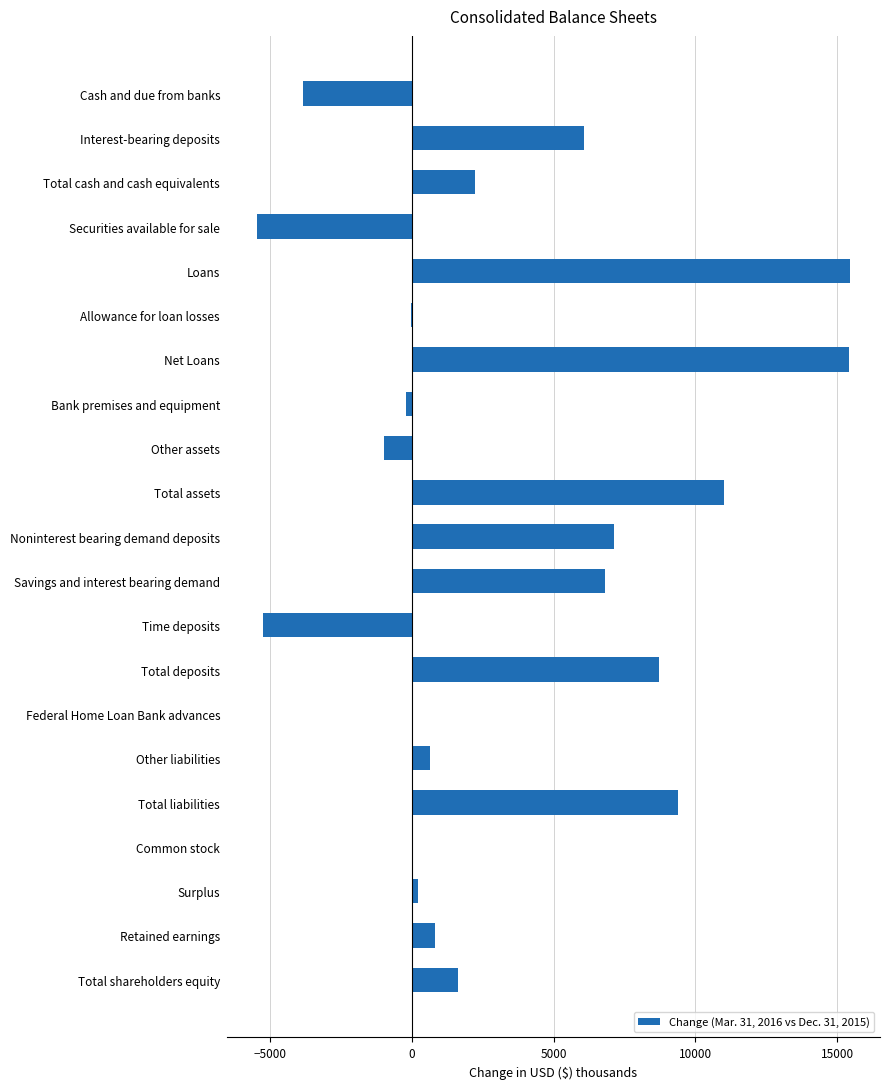

What is the sum of all values?

69799